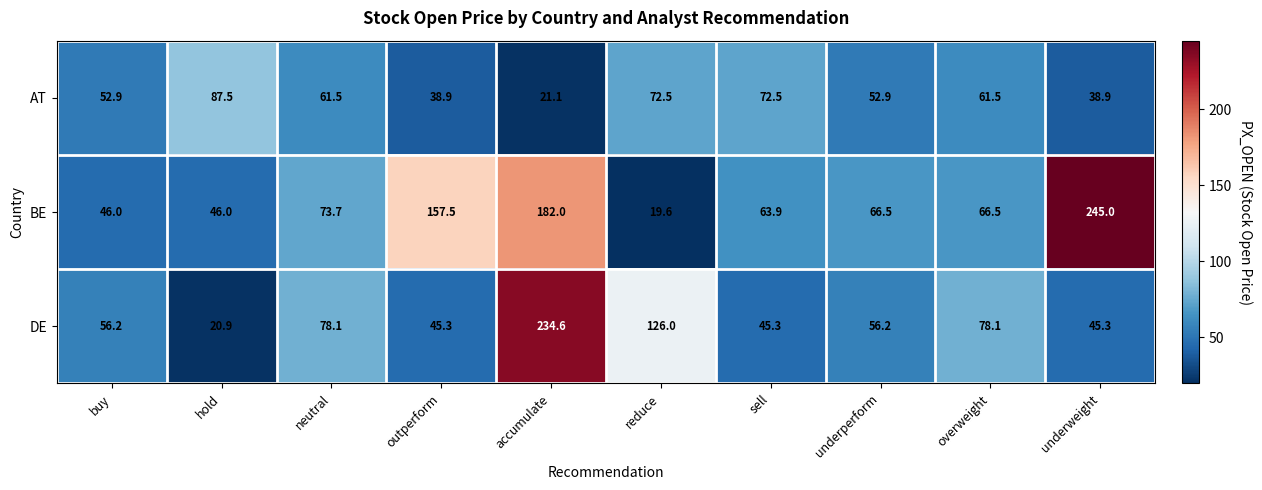

Which label corresponds to the largest value in the chart?

underweight